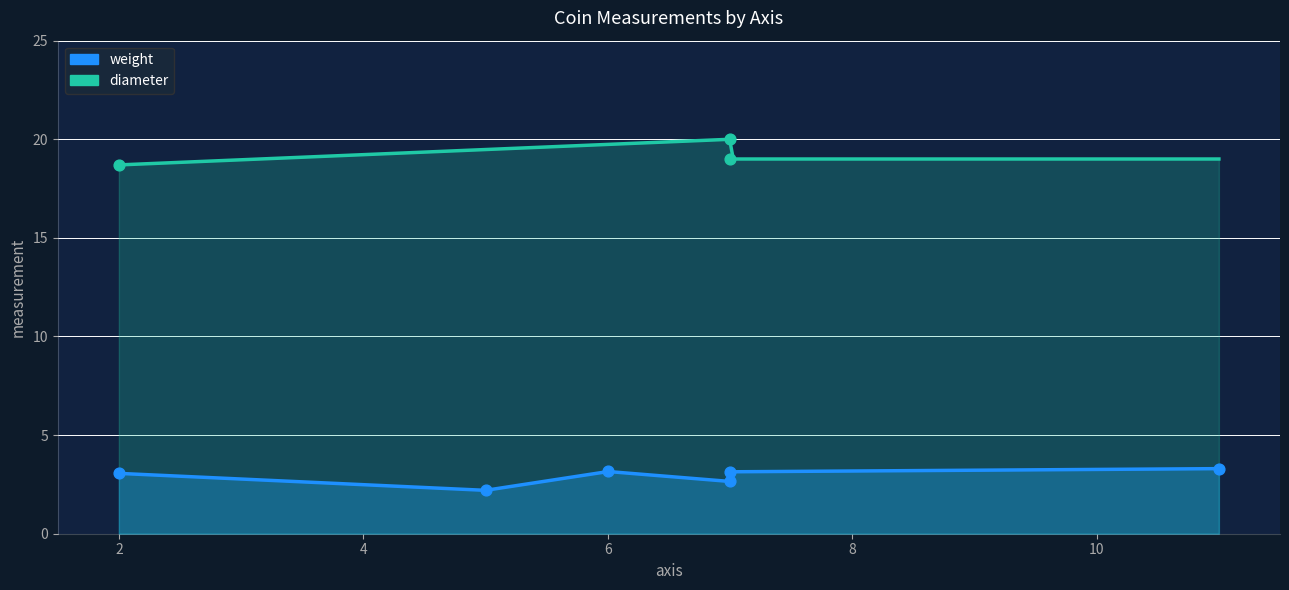

What is the change in value from 6 to 11?

+0.1